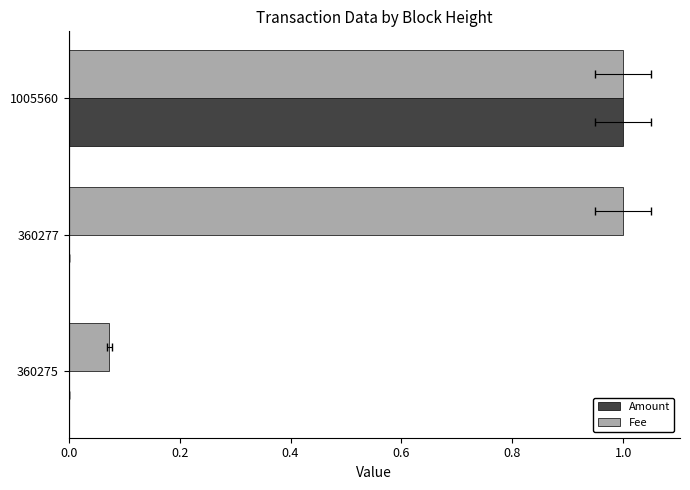

Reading left to right, extract all data points from this chart.

Amount: 0.0=0.0	0.2=0.0	0.4=1.0
Fee: 0.0=0.1	0.2=1.0	0.4=1.0